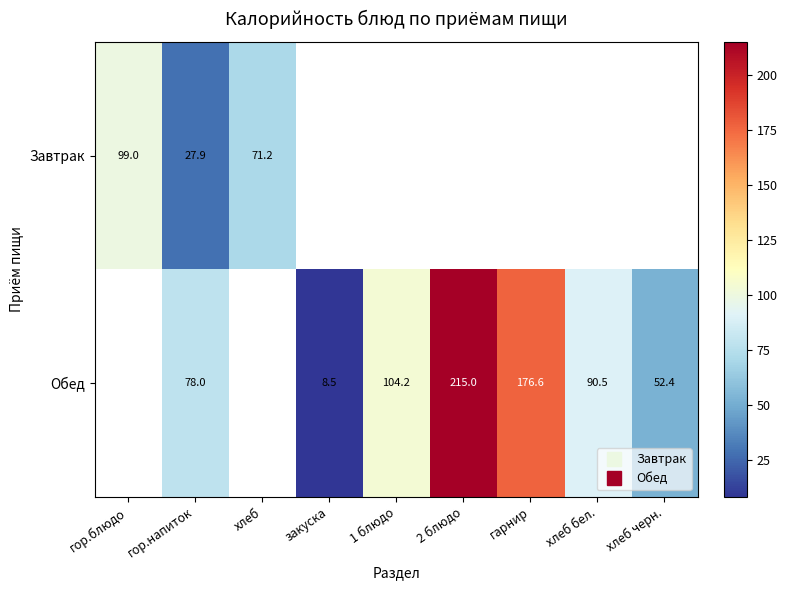

How many data points in Обед are less than 78?

2